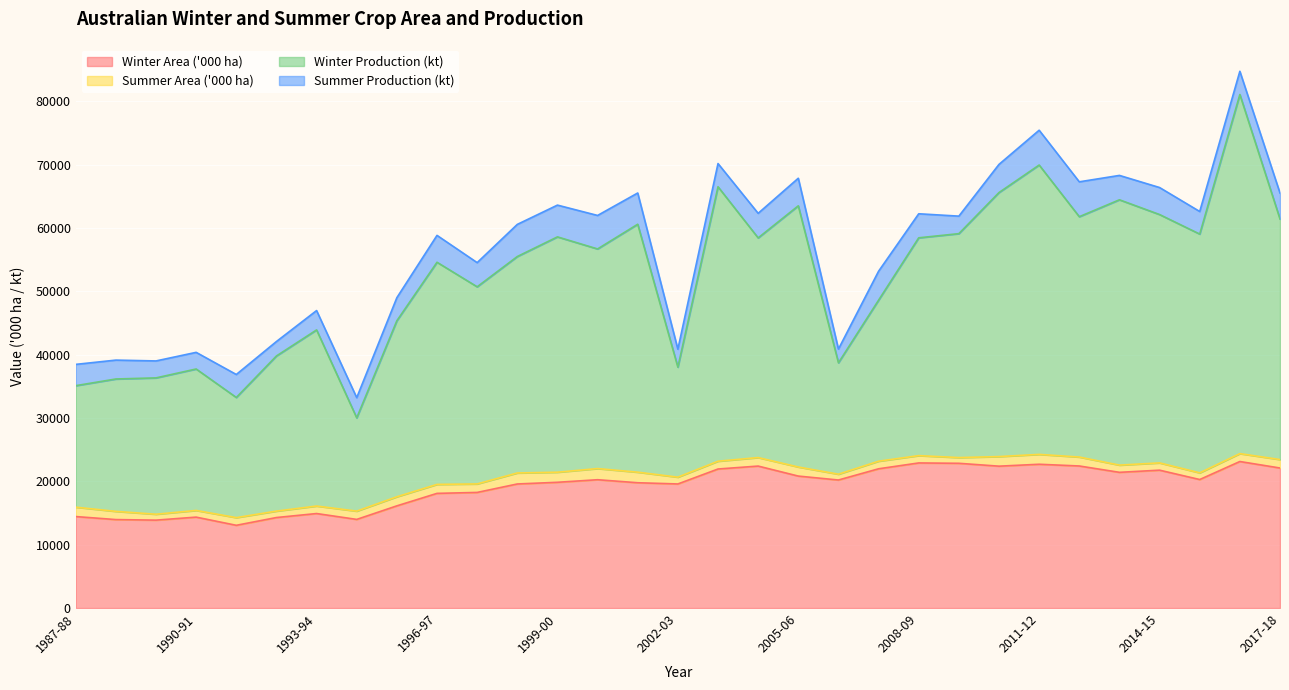

What is the minimum value for Winter Area ('000 ha)?

13057.9